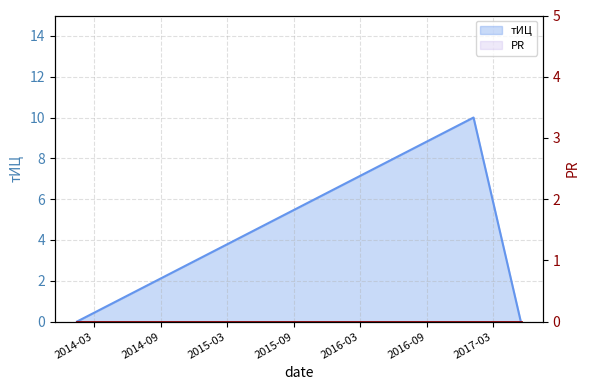

Reading right to left, transcribe all the data shown in this chart.

0	10	0